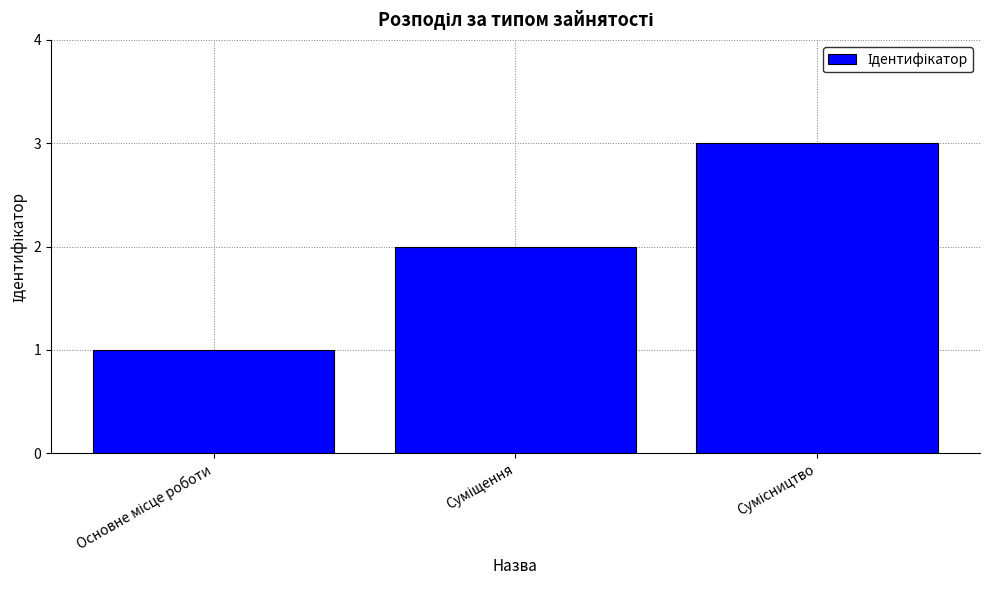

How many bars are there in total?

3